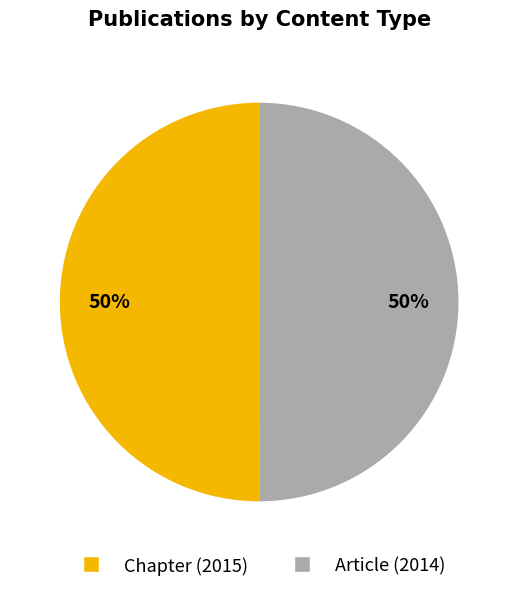

To the nearest percent, what is the average slice percentage?

50%